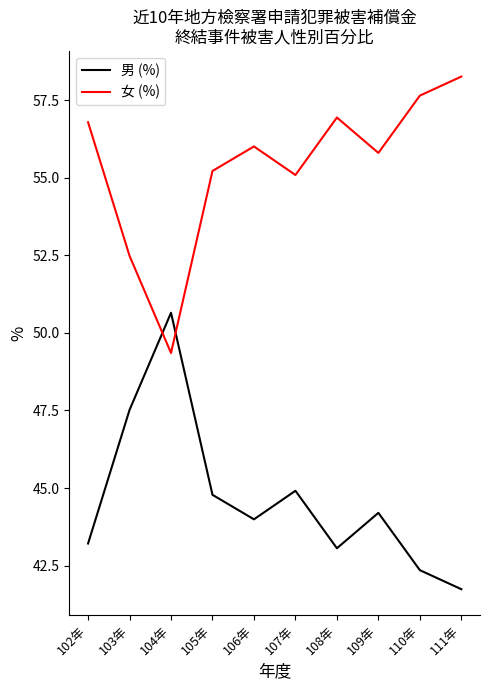

Which category has the highest value in the 女 (%) series?

111年